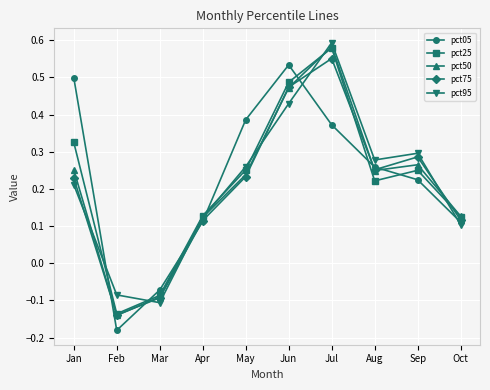

Which category has the highest value in the pct75 series?

Jul